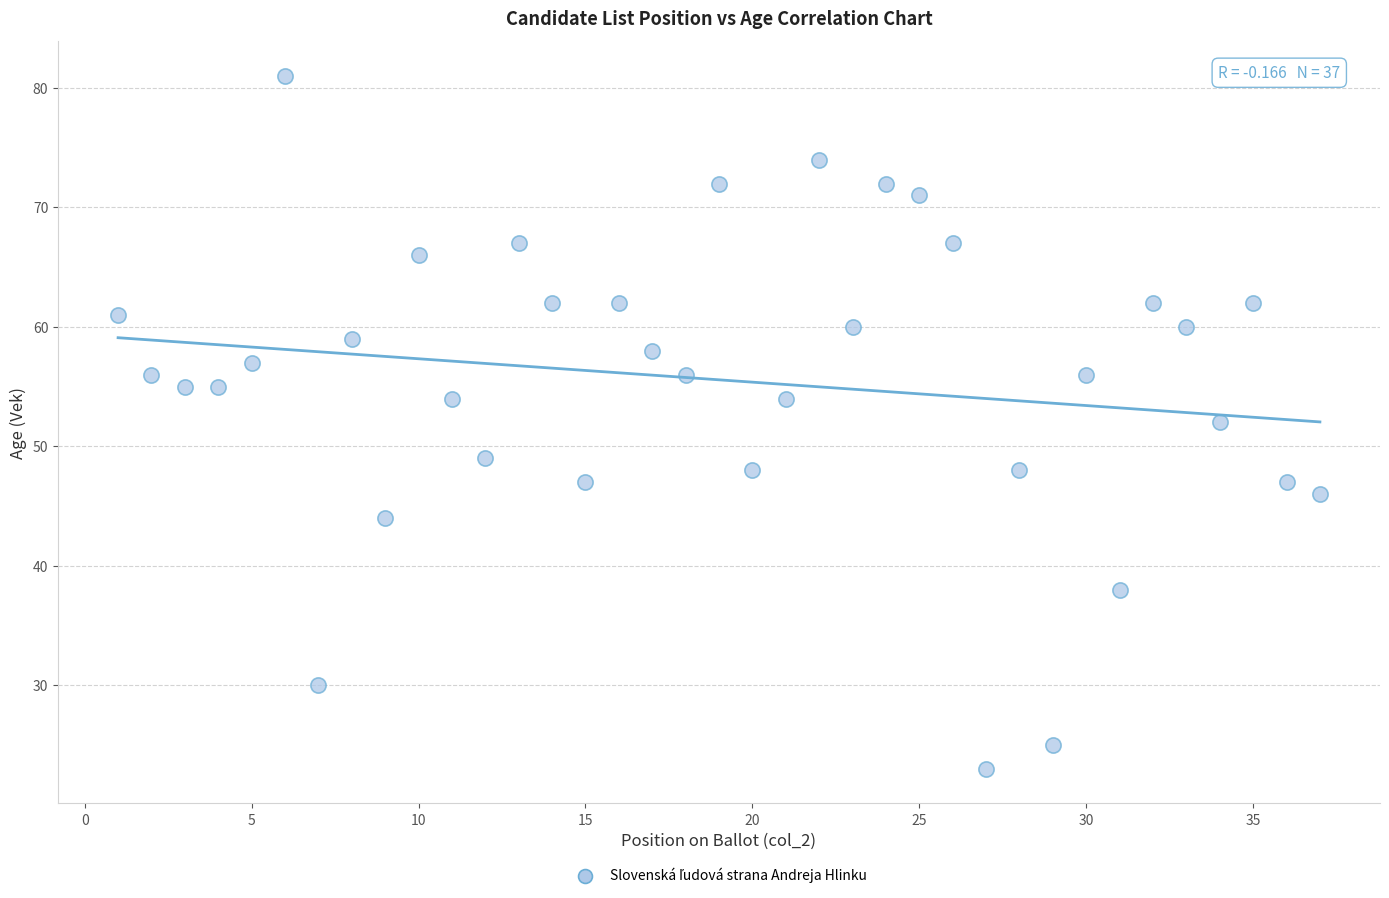

What is the range of X values (max minus min)?

36